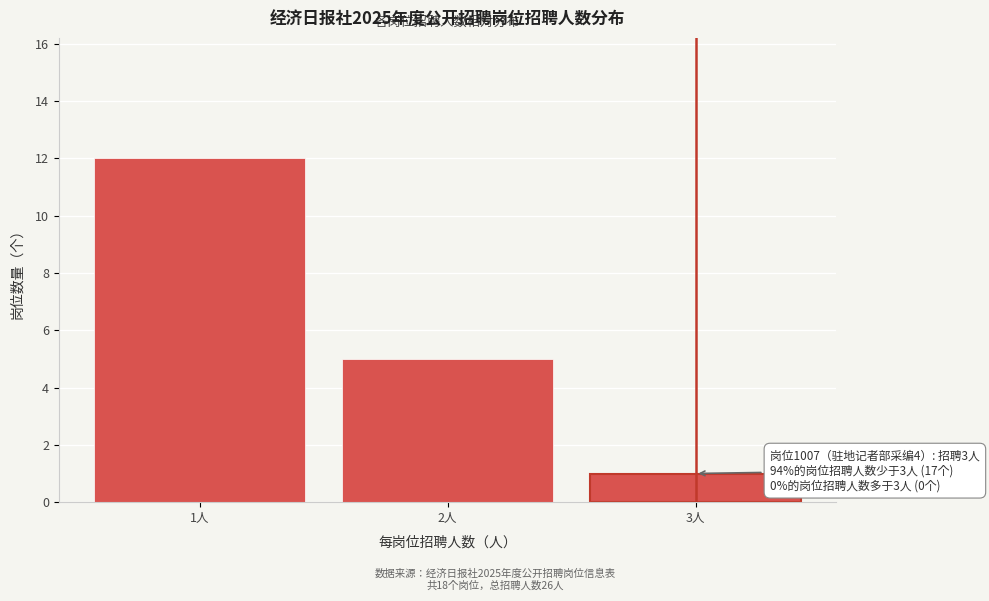

Reading left to right, what are all the values shown in this chart?

1人=12	2人=5	3人=1